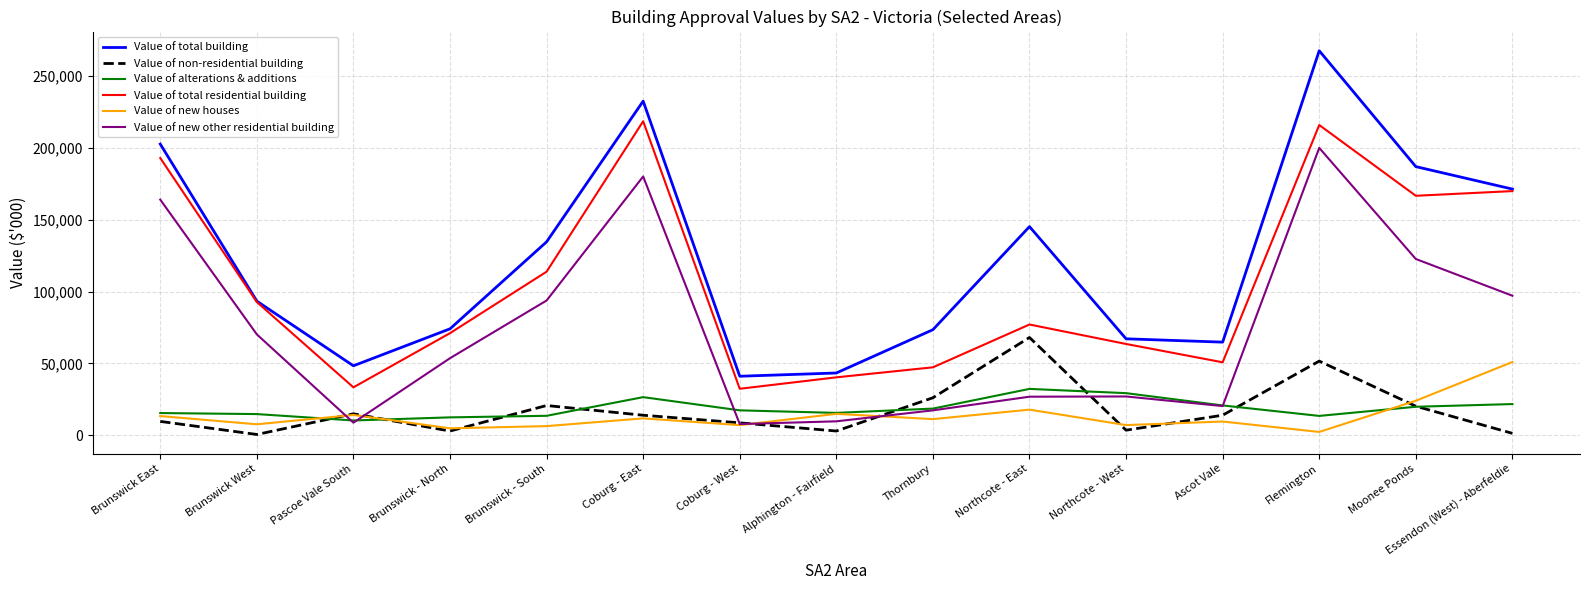

List the series in order of their peak value, lowest first.

Value of alterations & additions, Value of new houses, Value of non-residential building, Value of new other residential building, Value of total residential building, Value of total building